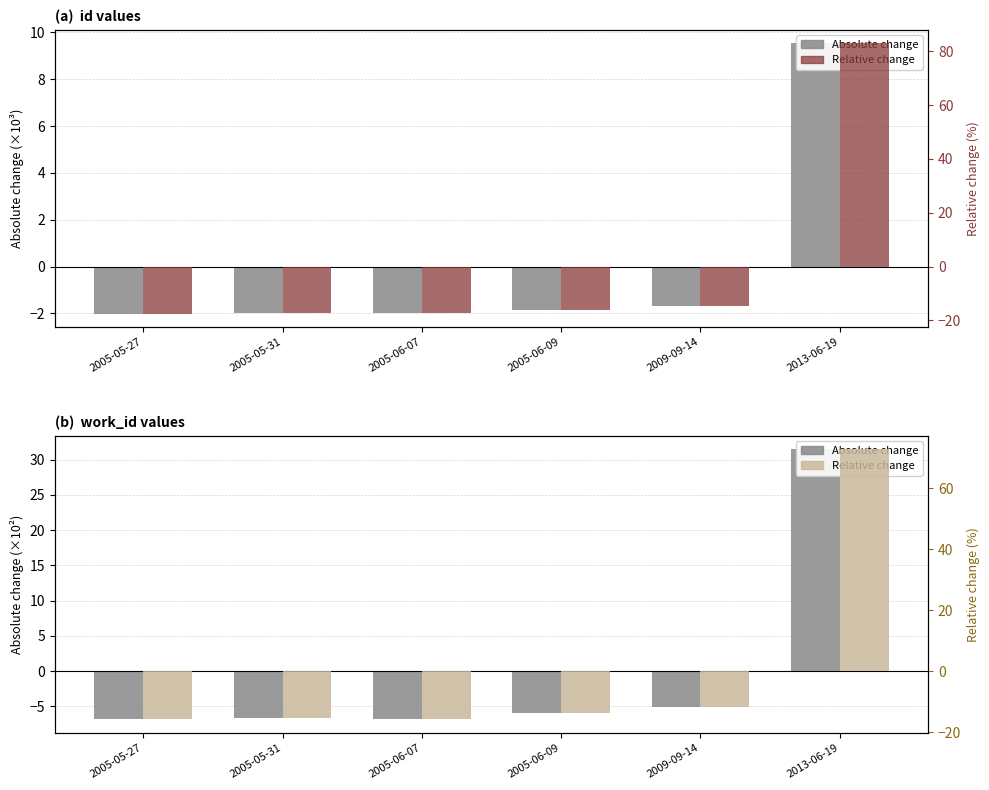

What is the minimum value for Absolute change?

-6.9